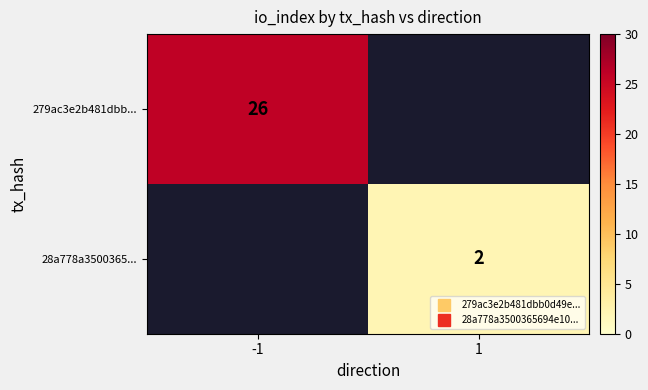

List the series in order of their peak value, highest first.

279ac3e2b481dbb..., 28a778a3500365...